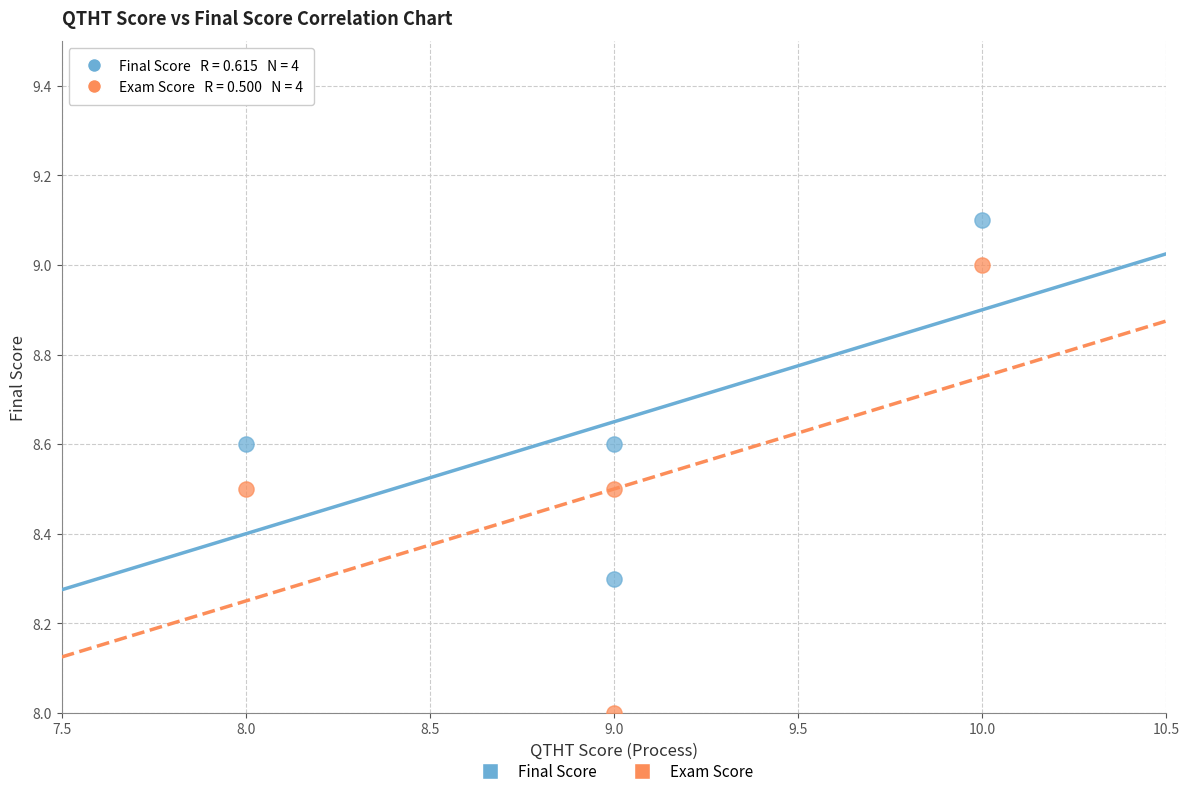

Which series has the largest Y range (max minus min)?

Exam Score